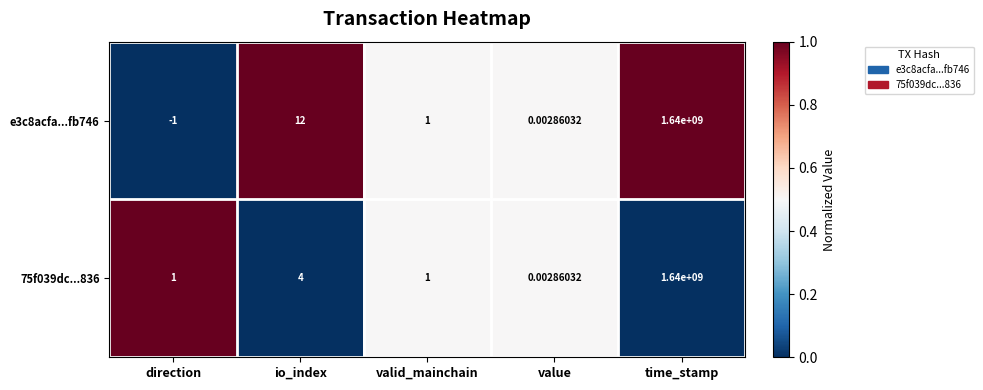

At which label does 75f039dc...836 reach its peak?

time_stamp